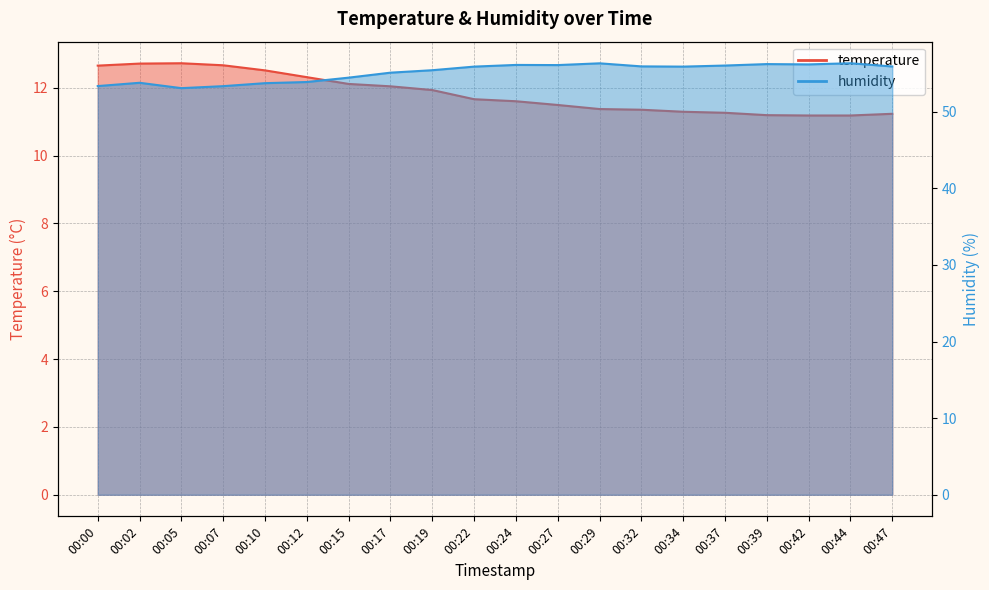

What is the value of the humidity point at the 9th from the left?

55.4